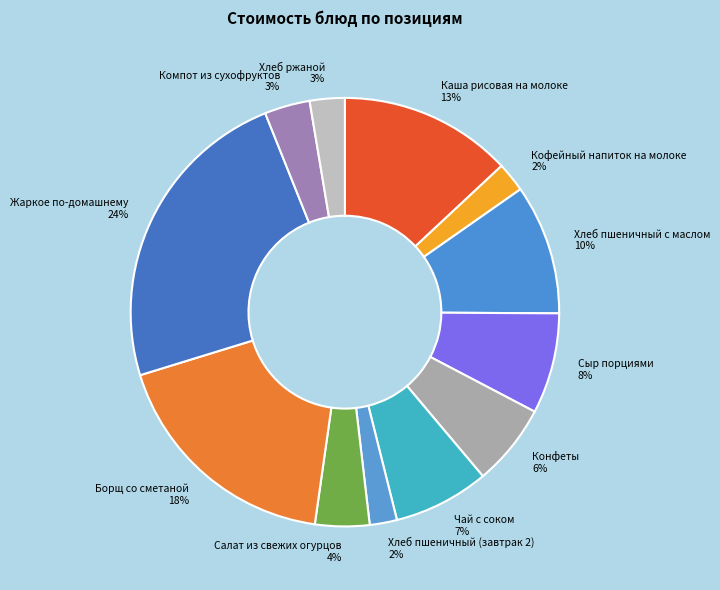

What percentage is the Борщ со сметаной slice, to the nearest percent?

18%